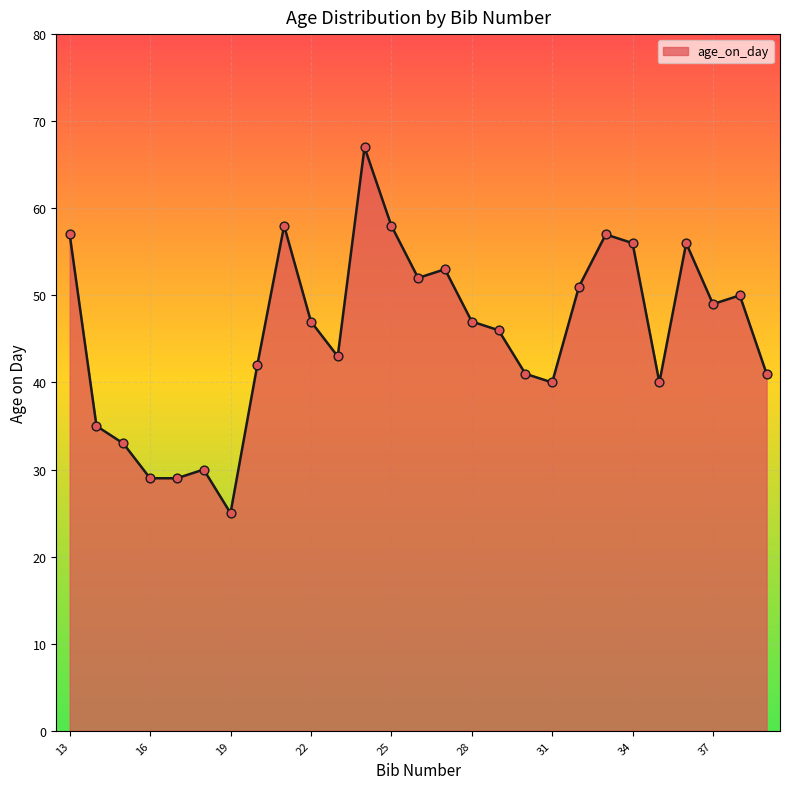

What is the minimum value shown in the chart?

25